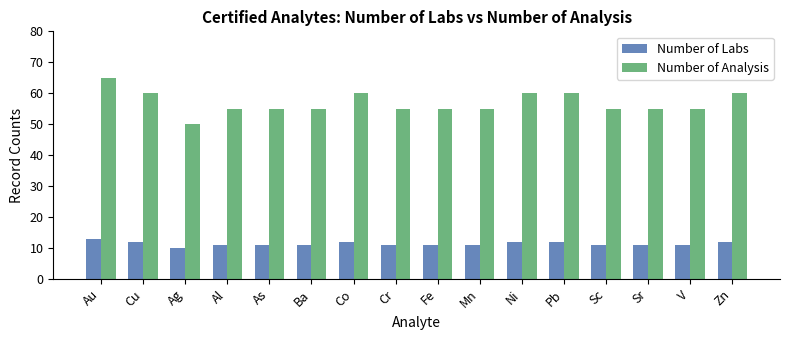

What is the label of the 9th bar from the left?

Fe